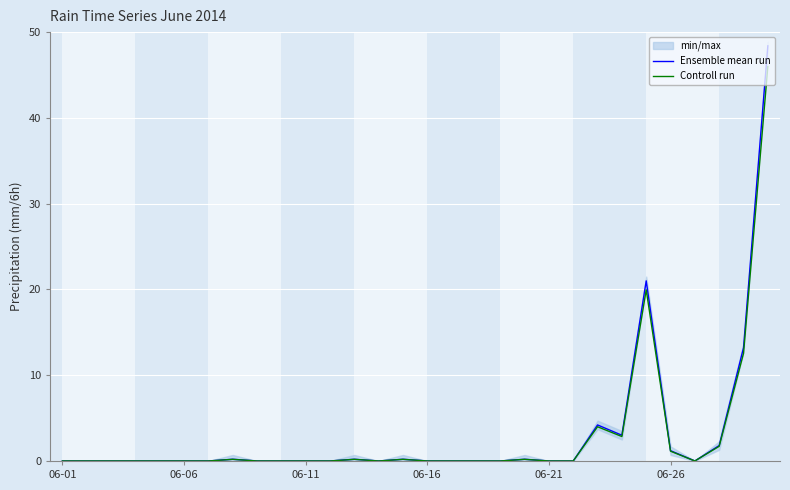

Is it true that Ensemble mean run equals 33.2 at 06-11?

False